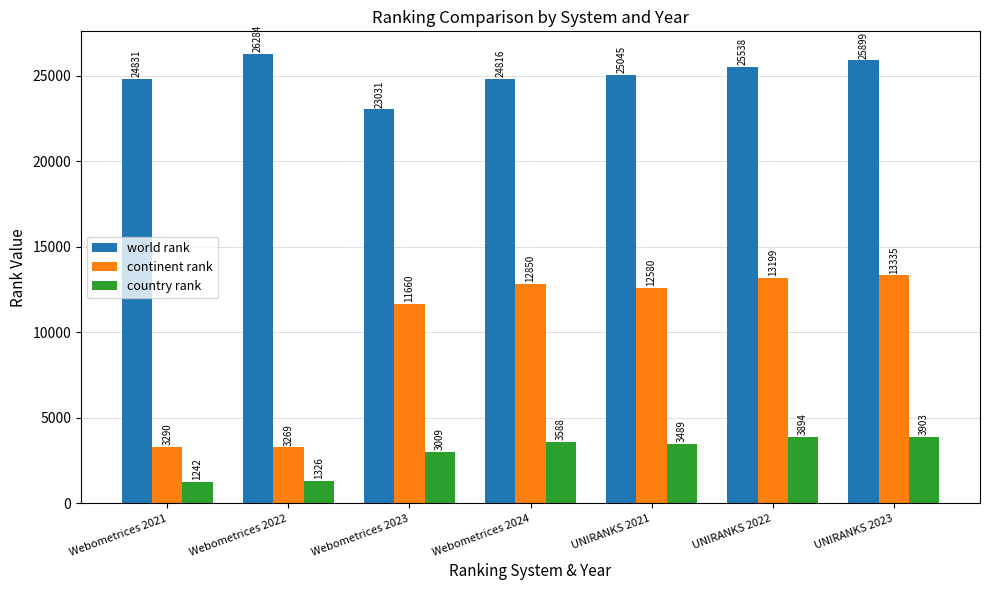

At which label does world rank reach its peak?

Webometrices 2022